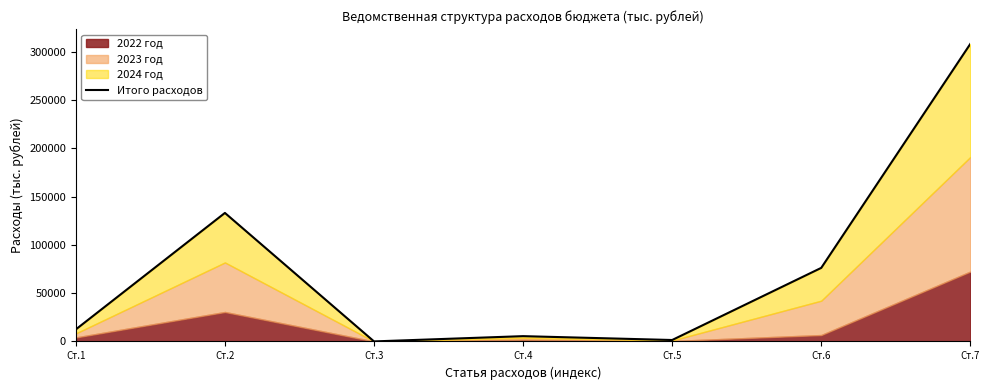

Where is the data nearest to the value 154046?

Ст.2